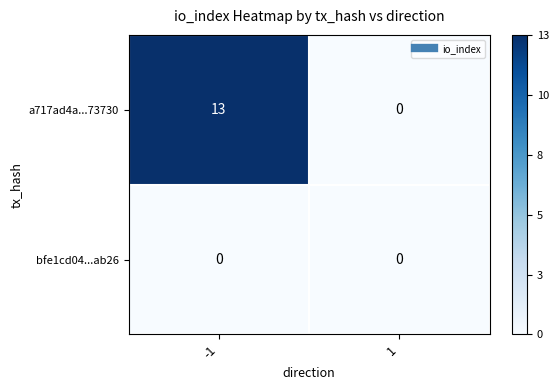

Which series has the largest range (max minus min)?

a717ad4a...73730